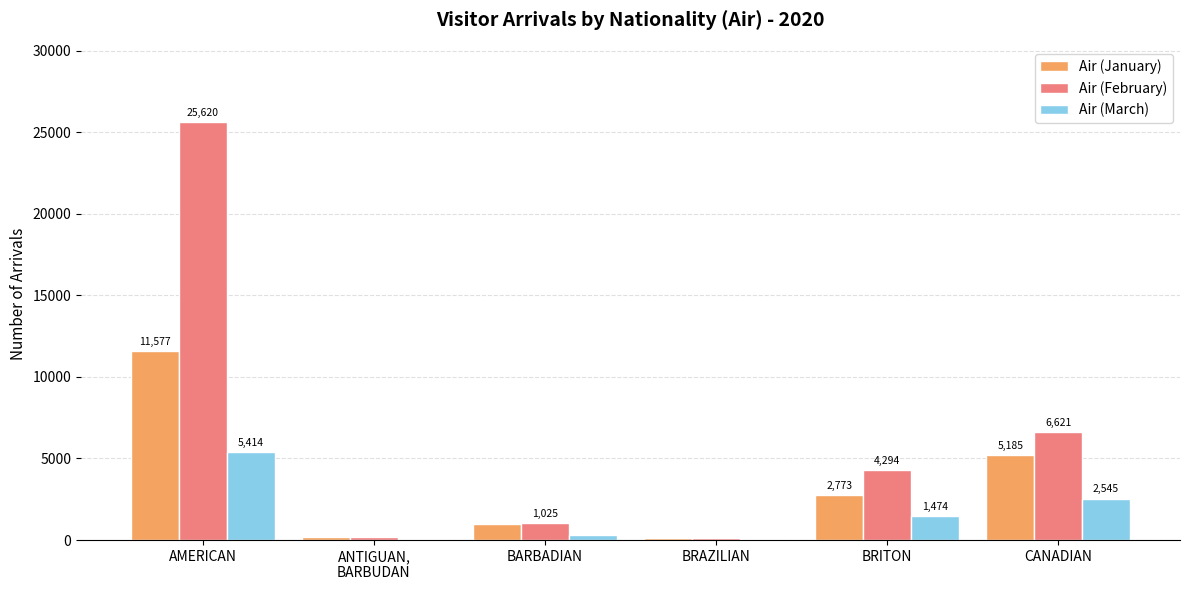

What is the average value of the Air (February) series?

6312